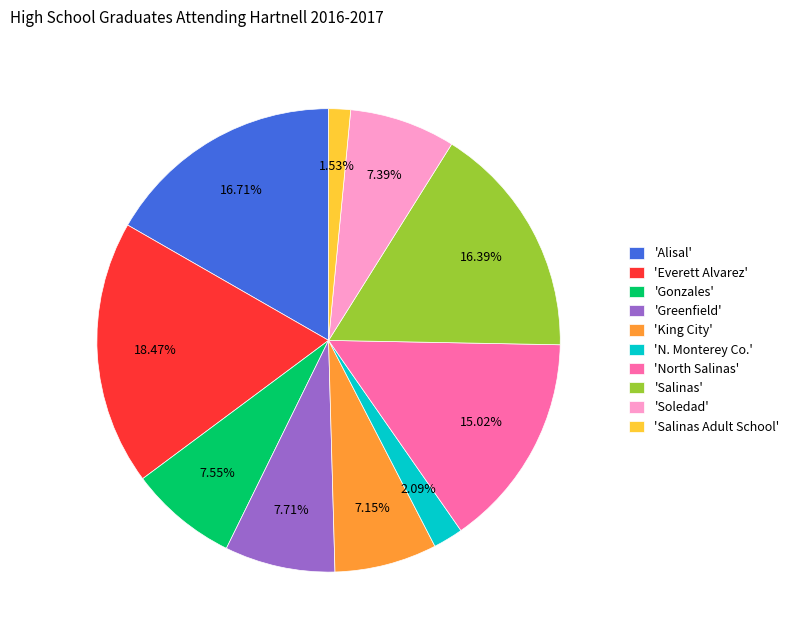

To the nearest percent, what is the average slice percentage?

10%